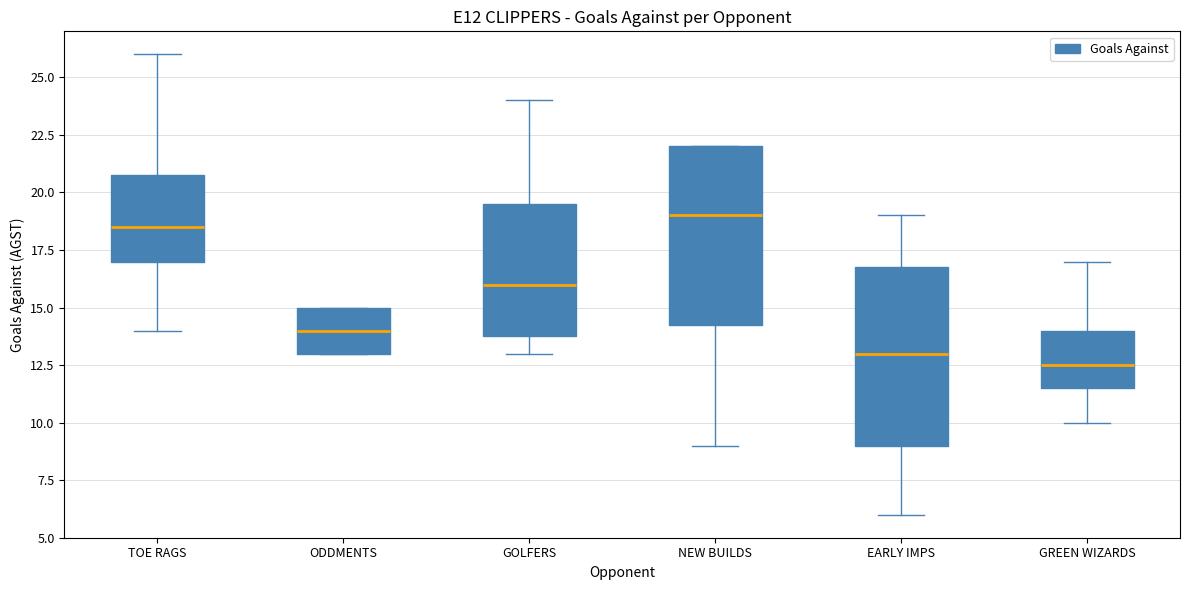

Reading left to right, read every box against the y-axis: the position of its median line, the range the box covers, and the ends of its whiskers. The values are not printed on the chart, so give them approximately, as read against the axis.

TOE RAGS: median 18.5, box 17.0 to 21.0, whiskers 14.0 to 26.0
ODDMENTS: median 14.0, box 13.0 to 15.0, whiskers 13.0 to 15.0
GOLFERS: median 16.0, box 14.0 to 19.5, whiskers 13.0 to 24.0
NEW BUILDS: median 19.0, box 14.5 to 22.0, whiskers 9.0 to 22.0
EARLY IMPS: median 13.0, box 9.0 to 17.0, whiskers 6.0 to 19.0
GREEN WIZARDS: median 12.5, box 11.5 to 14.0, whiskers 10.0 to 17.0